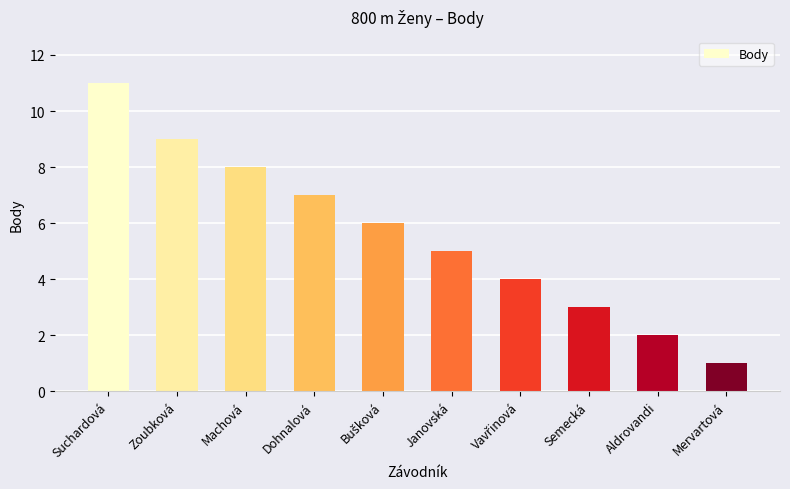

How many bars are there in total?

10